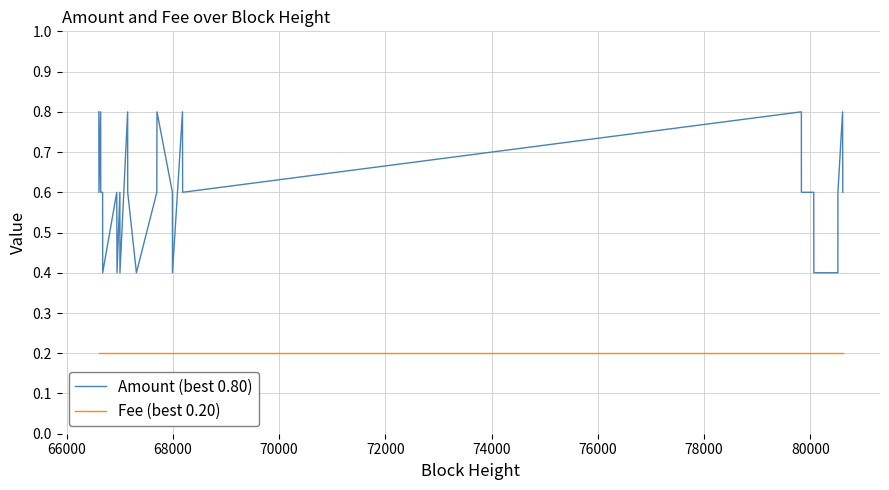

What is the greatest value displayed?

0.8